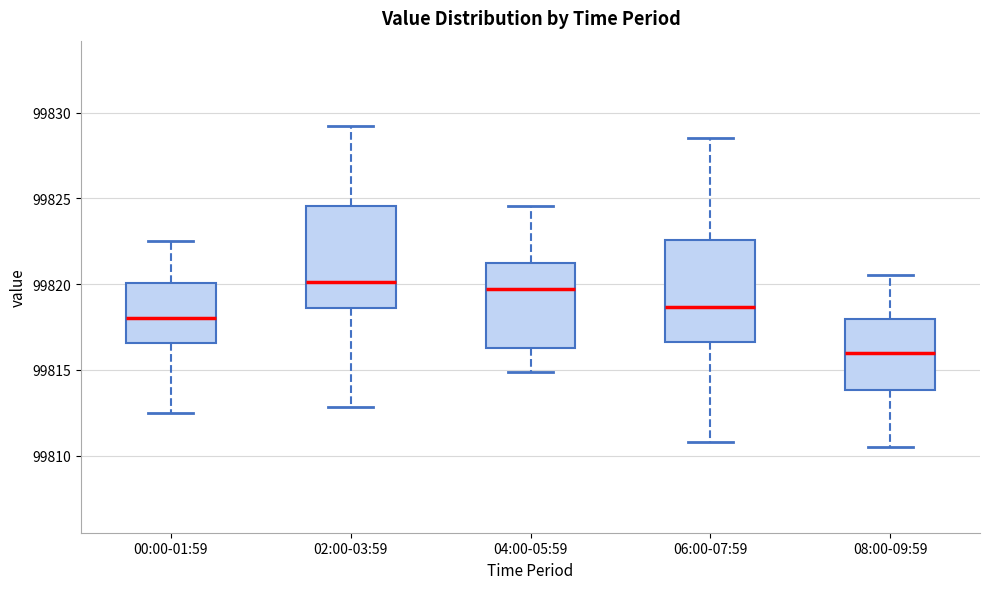

Where does the lower whisker of the box for 04:00-05:59 end on the y-axis? The values are not printed on the chart, so give them approximately, as read against the axis.

99815.0